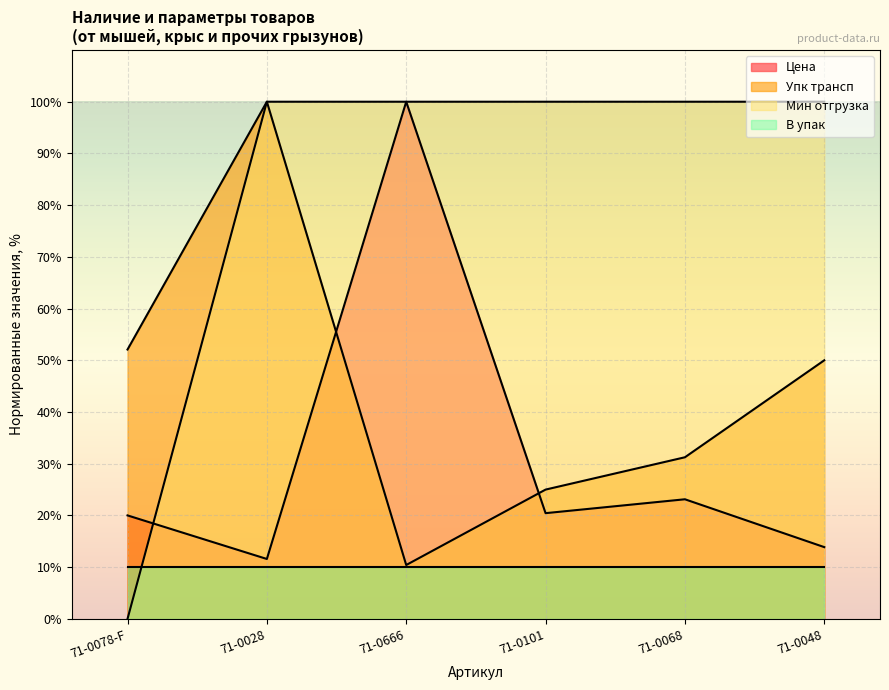

Which series changed the most between 71-0666 and 71-0101?

Цена